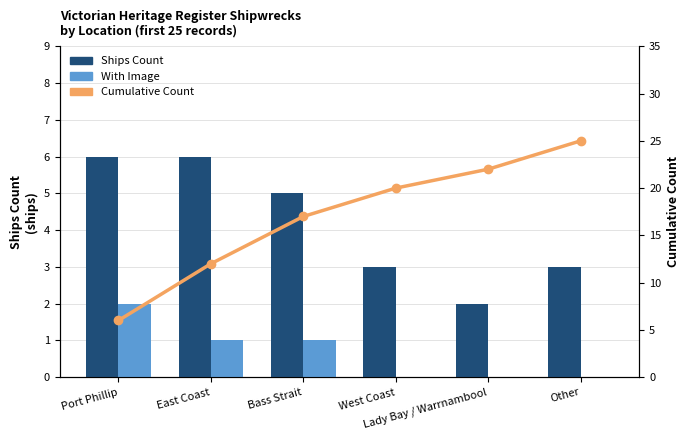

Which series changed the most between Port Phillip and Bass Strait?

Cumulative Count